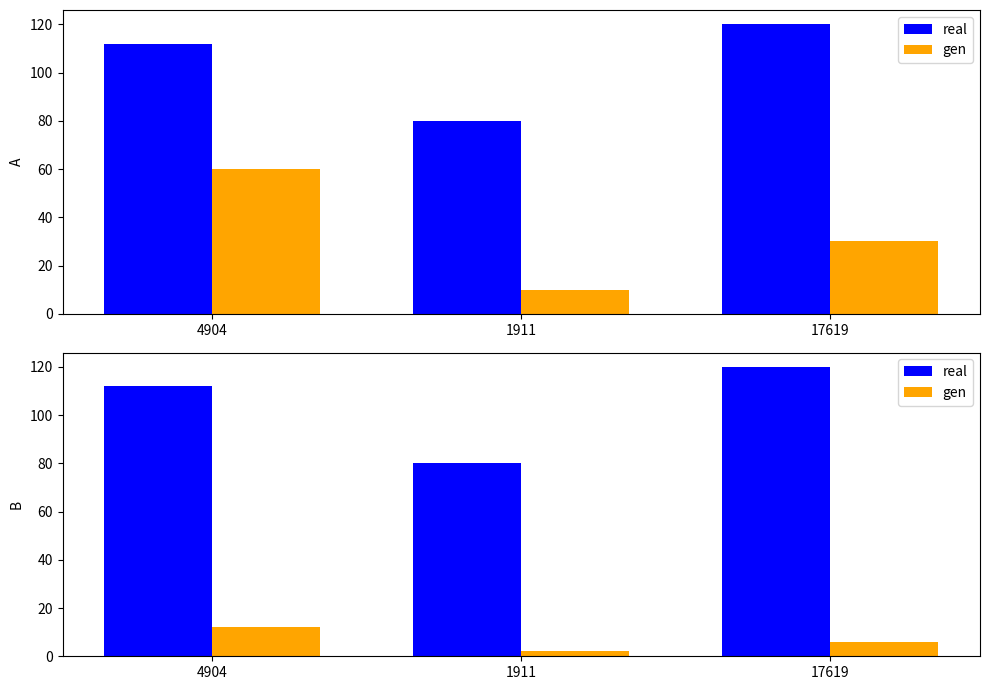

Is the value of gen at 4904 greater than the value of real at 1911?

No